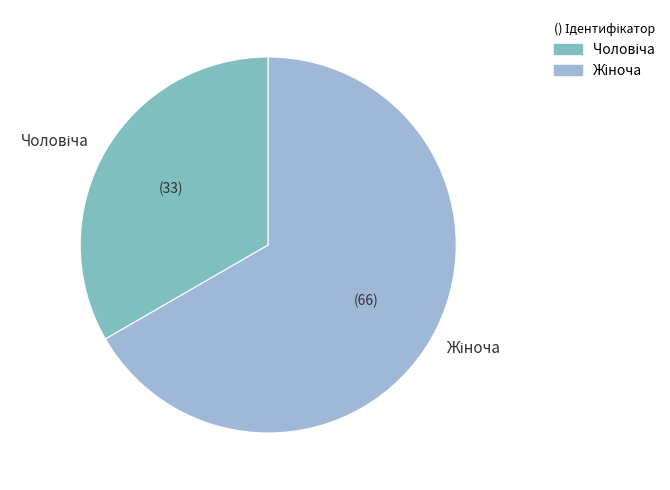

Is there a majority slice in this chart?

Yes